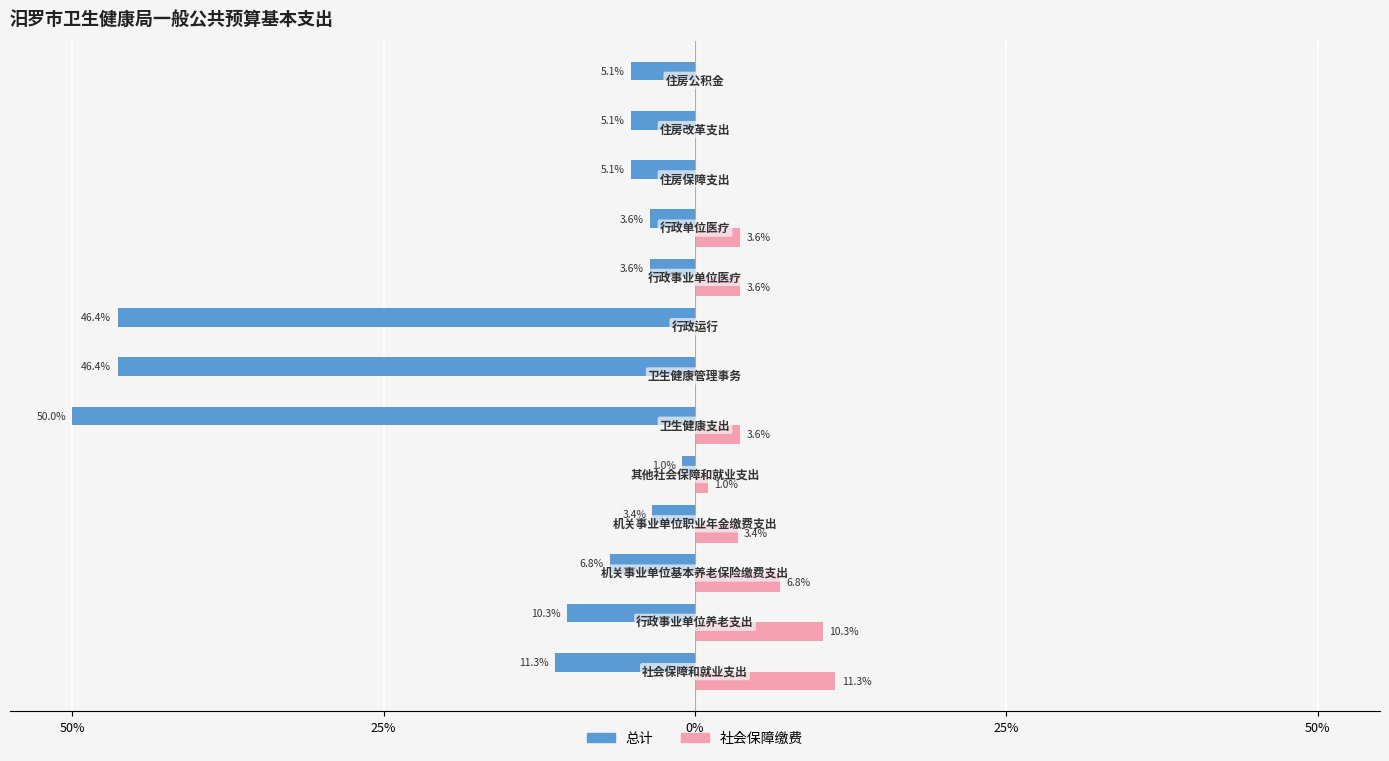

Rank the series by their maximum value, from lowest to highest.

总计, 社会保障缴费